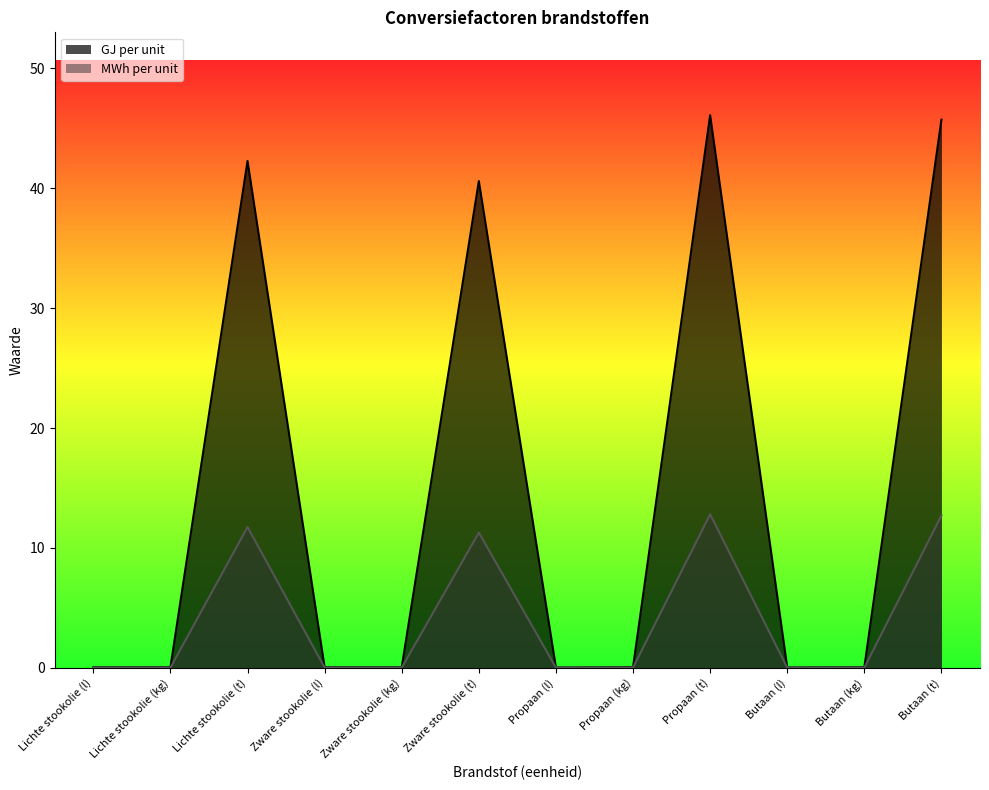

How many interior local peaks does the GJ per unit series have?

3